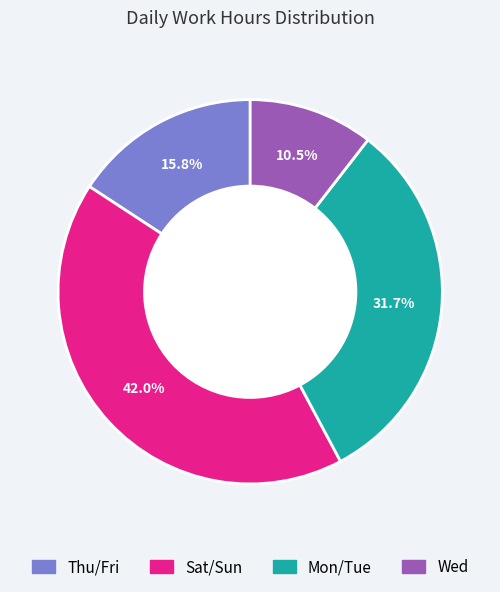

Is there a majority slice in this chart?

No